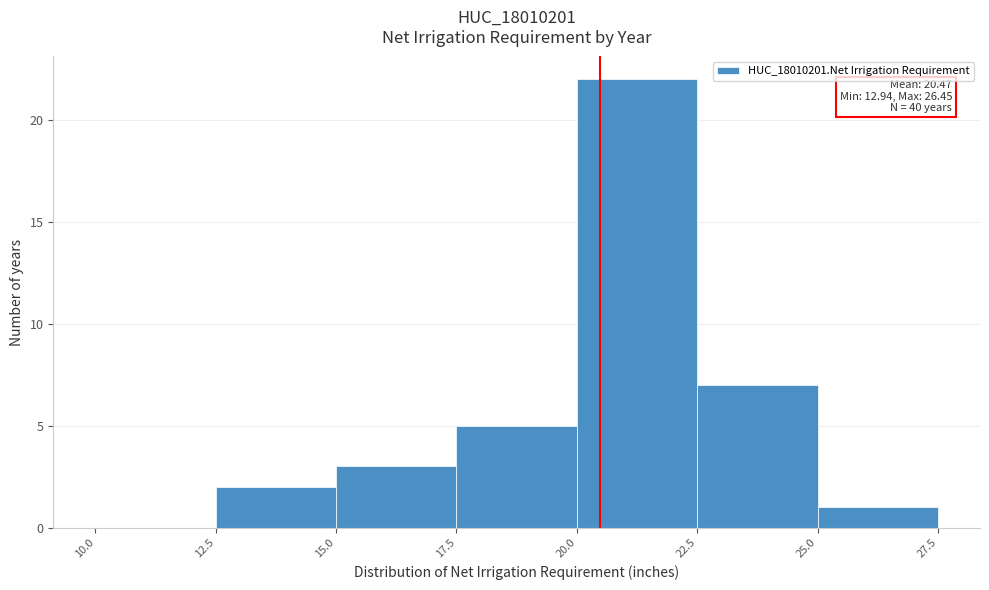

Which range on the x-axis has the tallest bar?

20.0 to 22.5